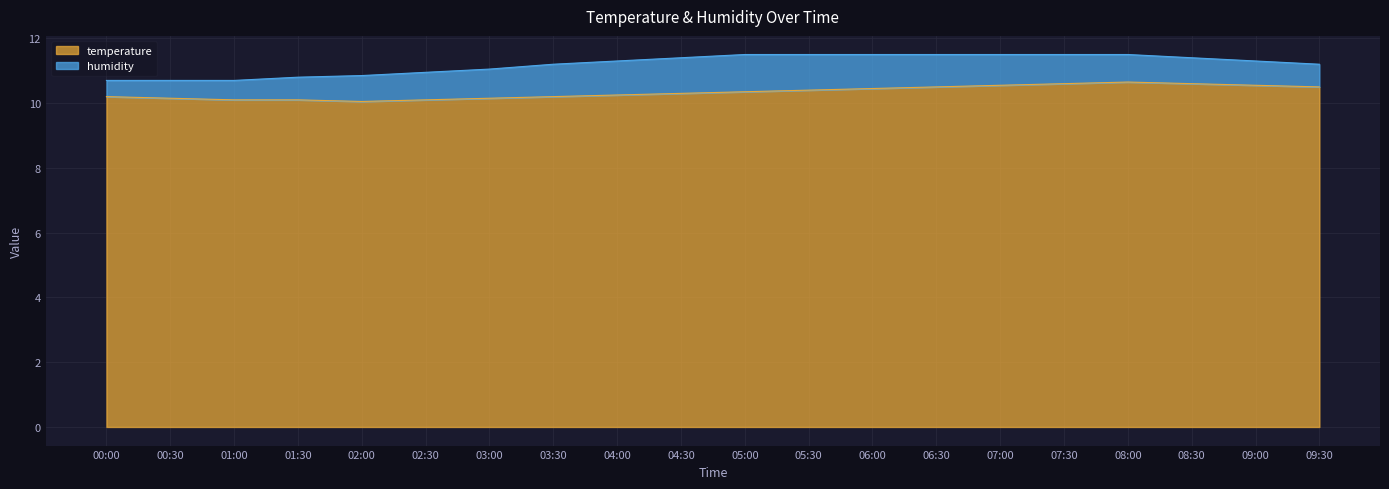

Reading right to left, what are all the values shown in this chart?

09:30=10.5	09:00=10.6	08:30=10.6	08:00=10.7	07:30=10.6	07:00=10.6	06:30=10.5	06:00=10.4	05:30=10.4	05:00=10.3	04:30=10.3	04:00=10.2	03:30=10.2	03:00=10.2	02:30=10.1	02:00=10.1	01:30=10.1	01:00=10.1	00:30=10.2	00:00=10.2